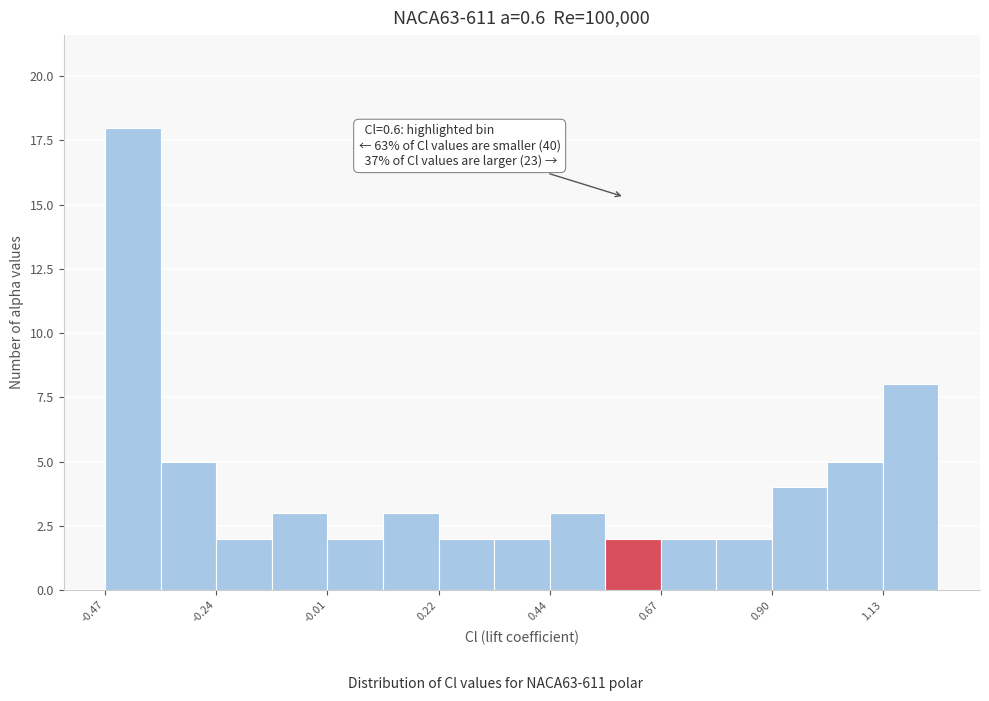

Around what value on the x-axis is the tallest bar? Give the approximate position of its centre, as read against the axis.

-0.40